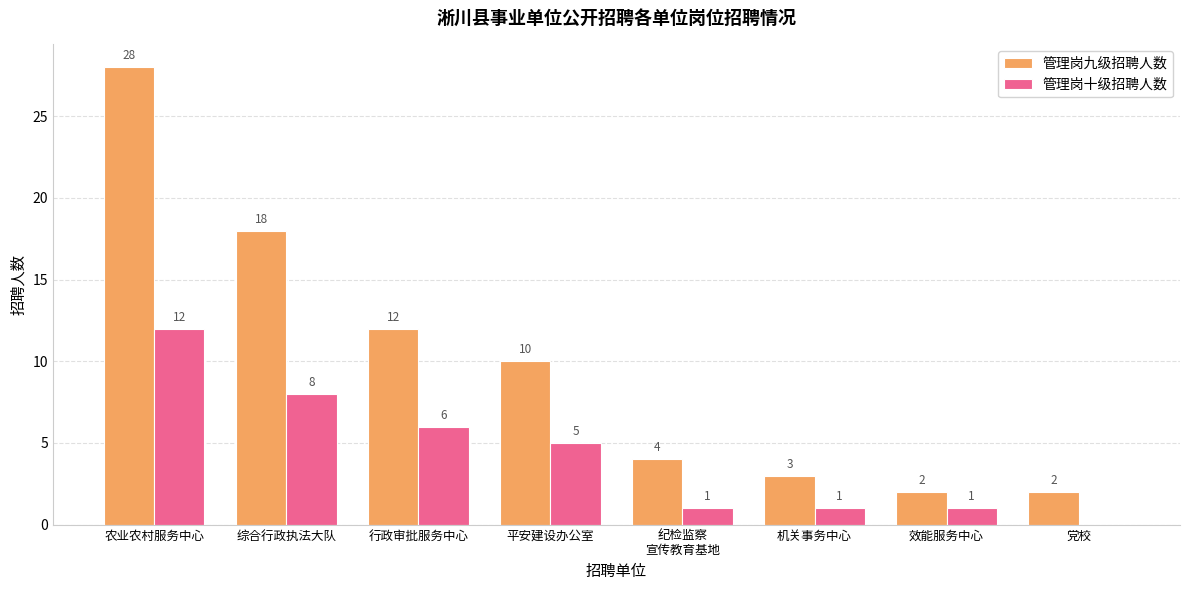

Reading right to left, what are all the values shown in this chart?

管理岗九级招聘人数: 2	2	3	4	10	12	18	28
管理岗十级招聘人数: 0	1	1	1	5	6	8	12